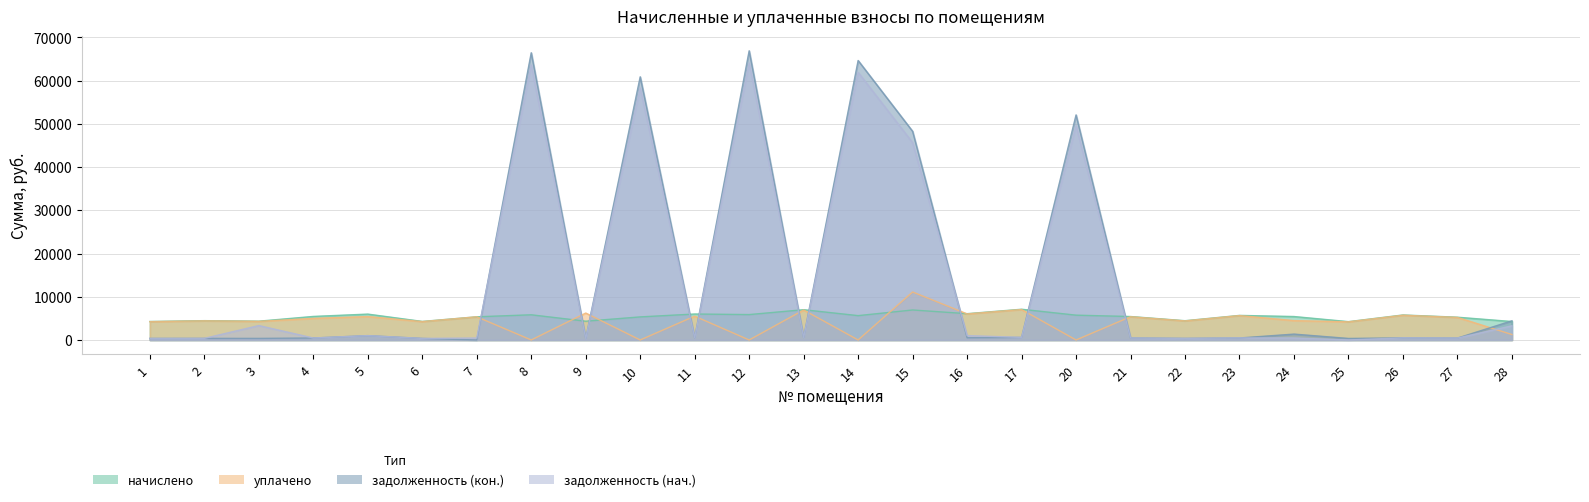

Which series changed the most between 14 and 25?

задолженность (кон.)